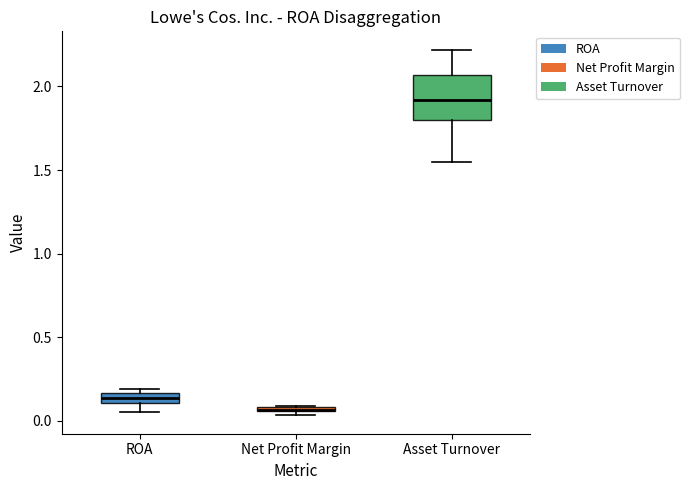

Comparing the boxes themselves (not the whiskers), which one is the tallest?

Asset Turnover